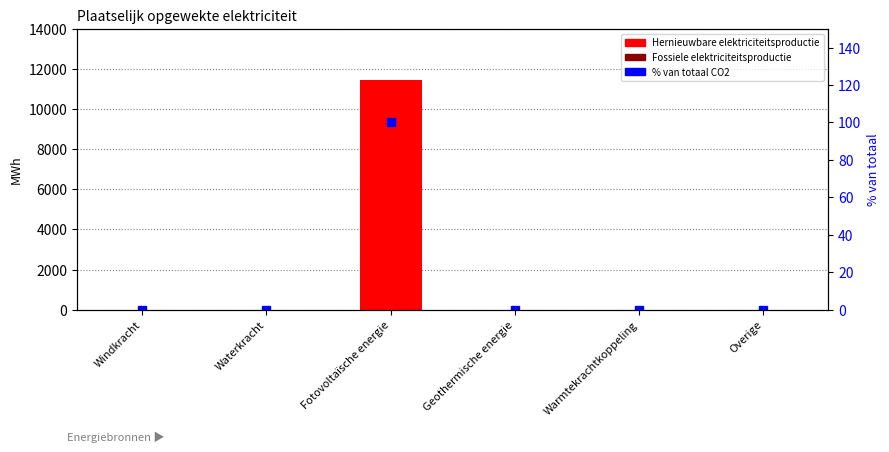

What is the label of the 5th bar from the right?

Waterkracht